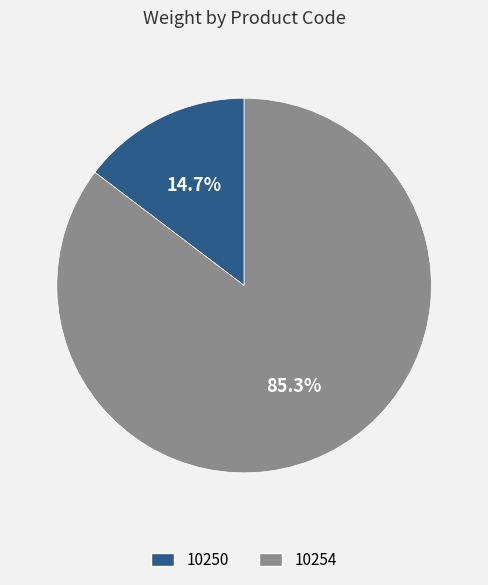

What is the smallest slice in the pie chart?

10250